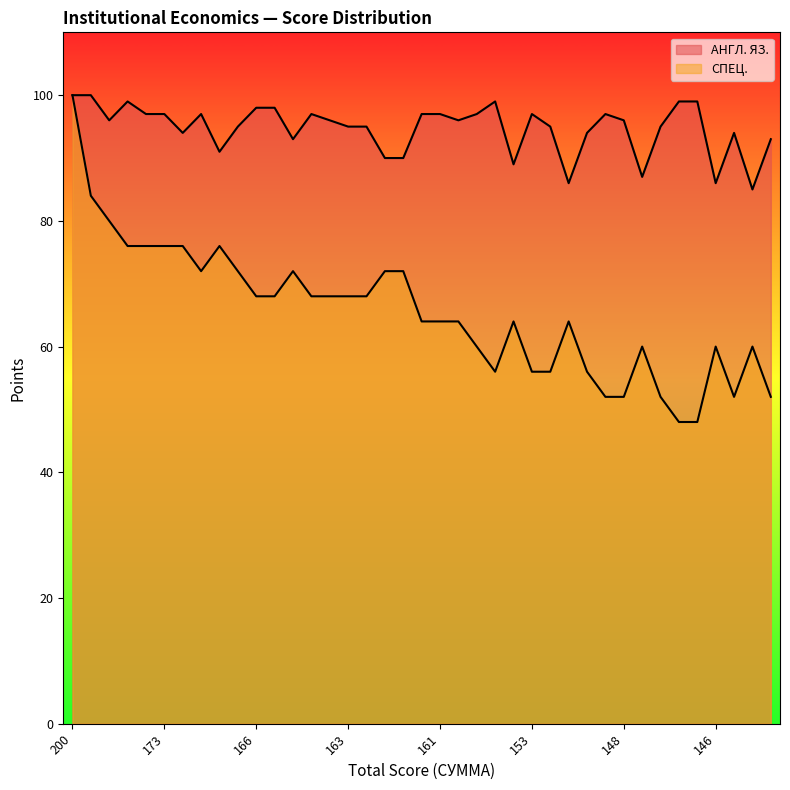

How many lines are shown in the chart?

2